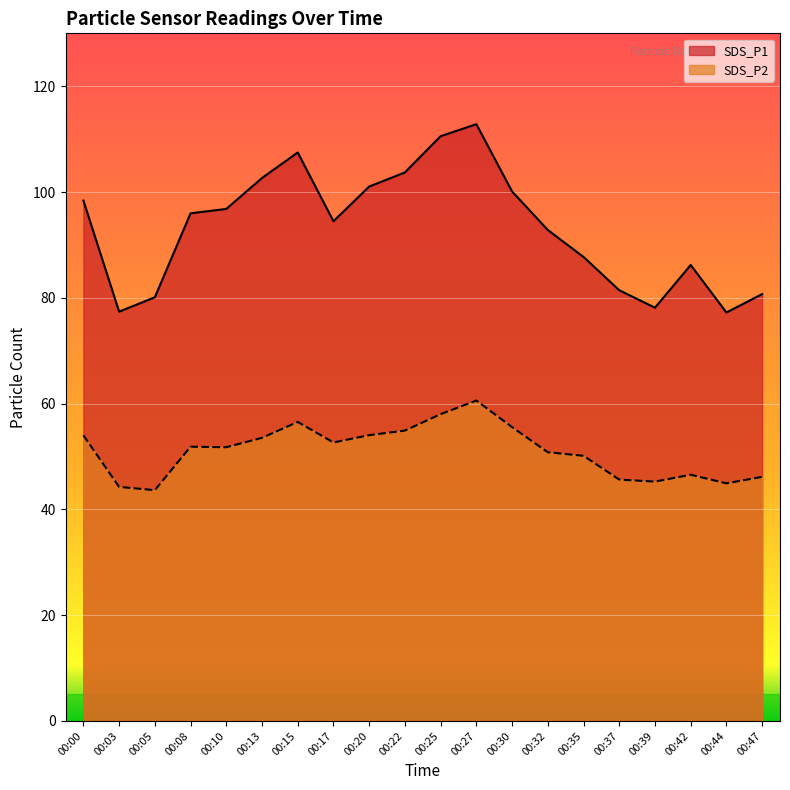

Reading right to left, extract all data points from this chart.

SDS_P1: 00:47=80.7	00:44=77.2	00:42=86.2	00:39=78.1	00:37=81.4	00:35=87.7	00:32=92.8	00:30=100.1	00:27=112.8	00:25=110.5	00:22=103.7	00:20=101.0	00:17=94.5	00:15=107.5	00:13=102.7	00:10=96.8	00:08=96.0	00:05=80.1	00:03=77.4	00:00=98.4
SDS_P2: 00:47=46.1	00:44=44.9	00:42=46.5	00:39=45.2	00:37=45.6	00:35=50.1	00:32=50.8	00:30=55.5	00:27=60.6	00:25=58.0	00:22=54.9	00:20=54.0	00:17=52.6	00:15=56.5	00:13=53.5	00:10=51.8	00:08=51.9	00:05=43.6	00:03=44.2	00:00=54.0